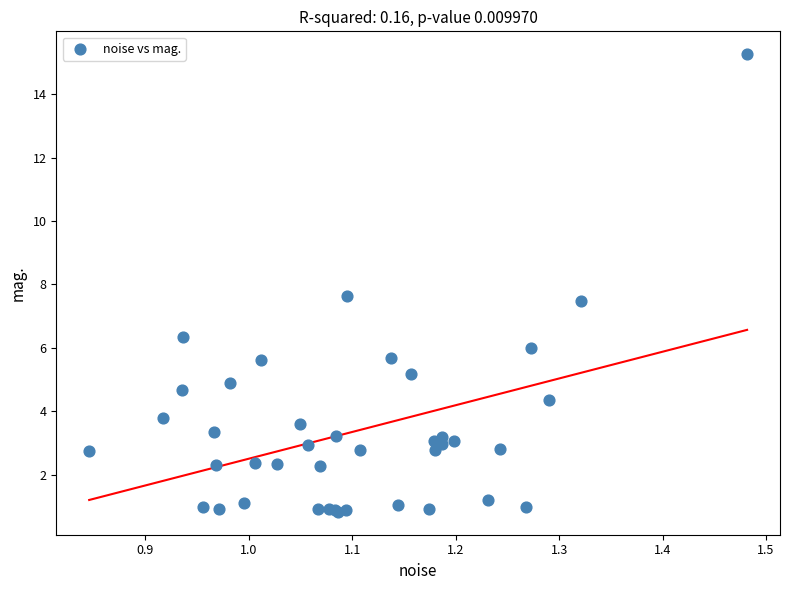

What Y value in the scatter plot is closest to 8?

7.6